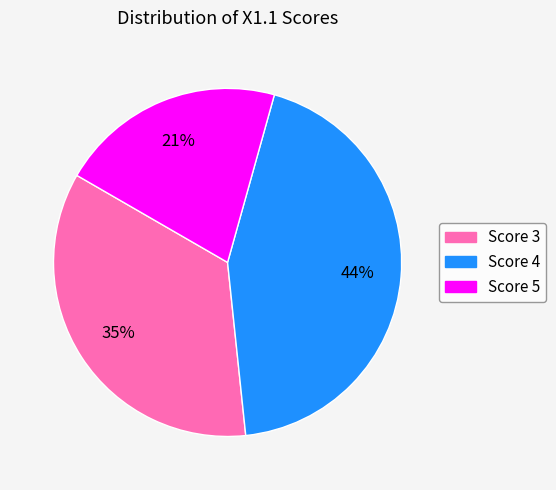

Which slice is the smallest?

Score 5